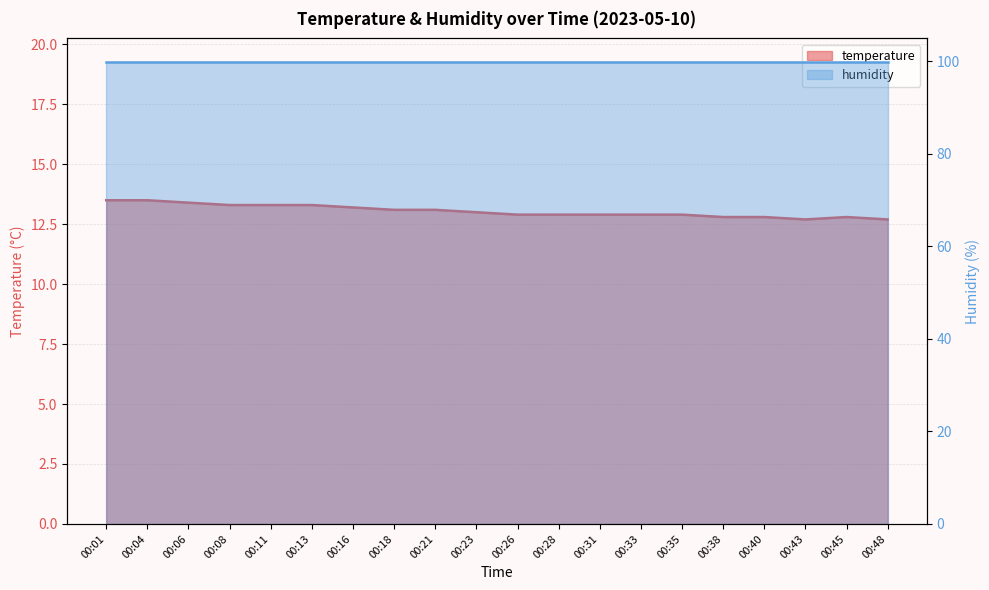

Reading right to left, transcribe all the data shown in this chart.

12.7	12.8	12.7	12.8	12.8	12.9	12.9	12.9	12.9	12.9	13.0	13.1	13.1	13.2	13.3	13.3	13.3	13.4	13.5	13.5